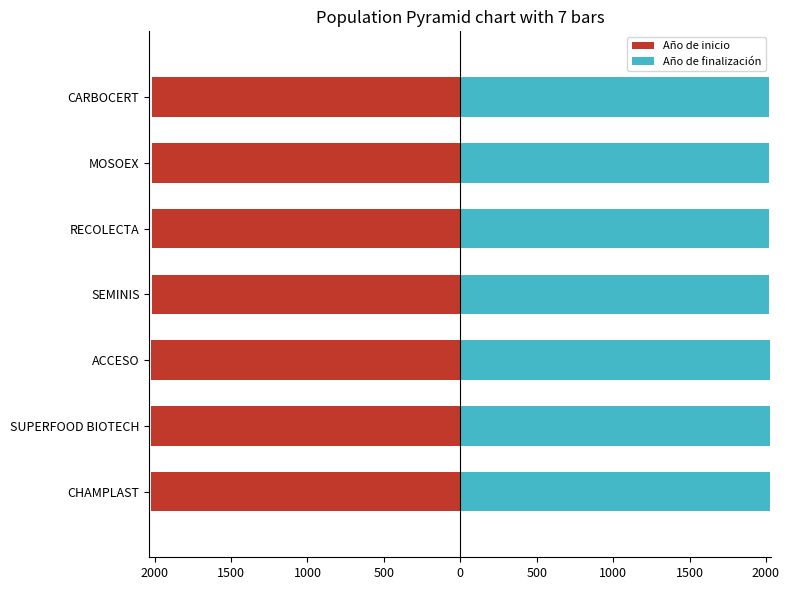

What is the difference between the highest and lowest values at 500?

4039